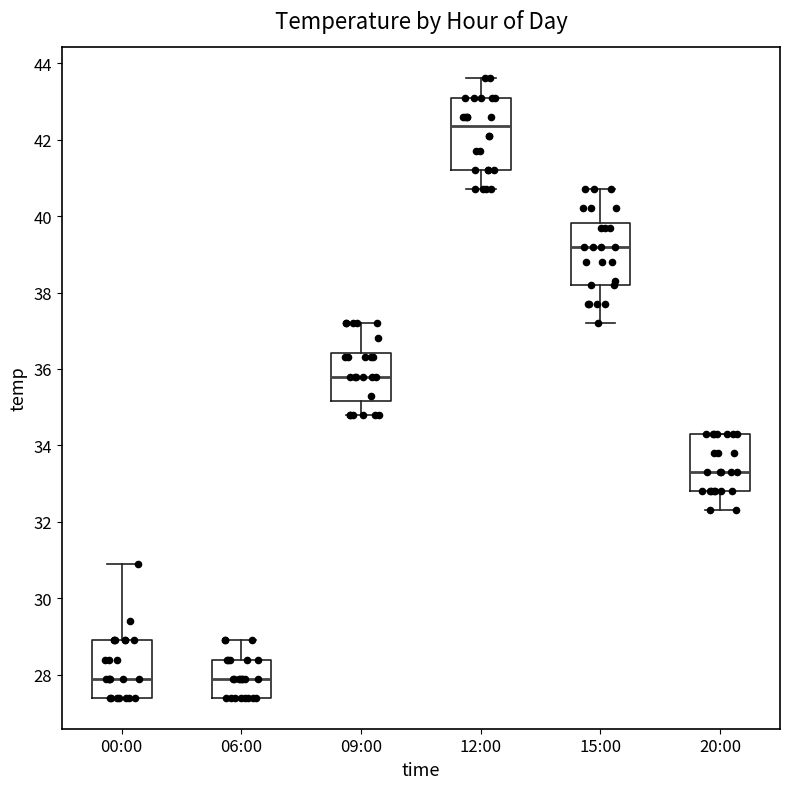

Reading left to right, read every box against the y-axis: the position of its median line, the range the box covers, and the ends of its whiskers. The values are not printed on the chart, so give them approximately, as read against the axis.

00:00: median 28.0, box 27.4 to 29.0, whiskers 27.4 to 31.0
06:00: median 28.0, box 27.4 to 28.4, whiskers 27.4 to 29.0
09:00: median 35.8, box 35.2 to 36.4, whiskers 34.8 to 37.2
12:00: median 42.4, box 41.2 to 43.2, whiskers 40.8 to 43.6
15:00: median 39.2, box 38.2 to 39.8, whiskers 37.2 to 40.8
20:00: median 33.4, box 32.8 to 34.4, whiskers 32.4 to 34.4